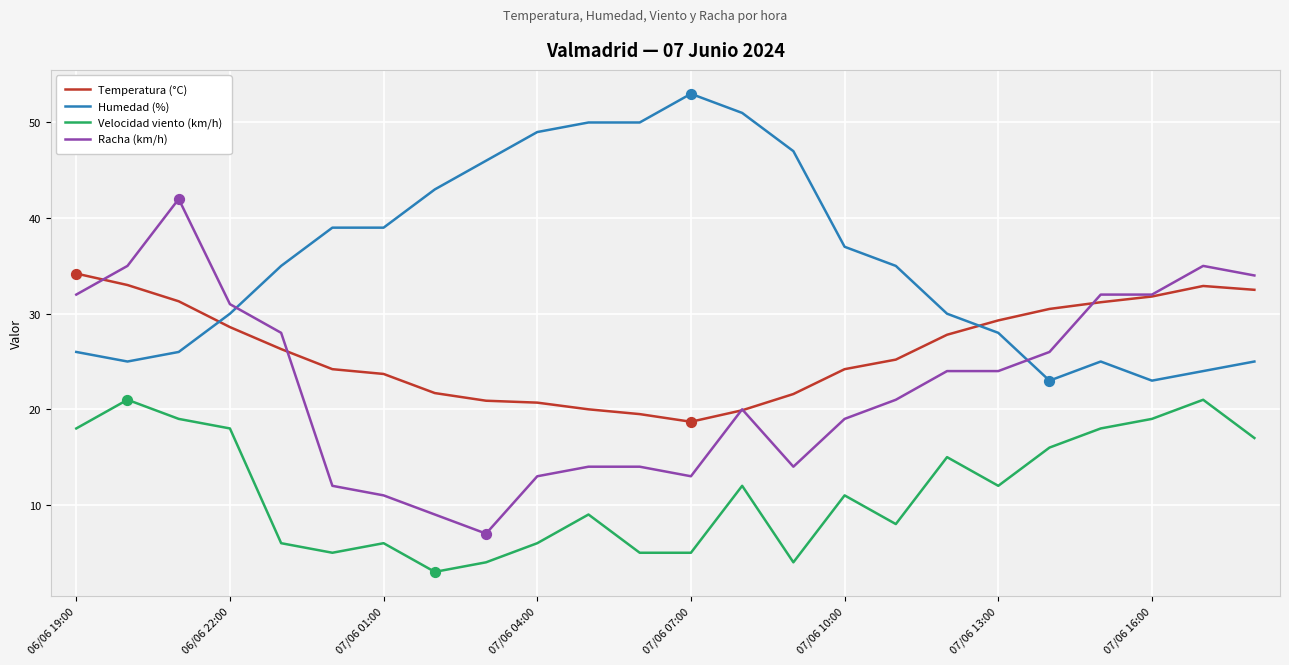

Which series has the largest total across all categories?

Humedad (%)